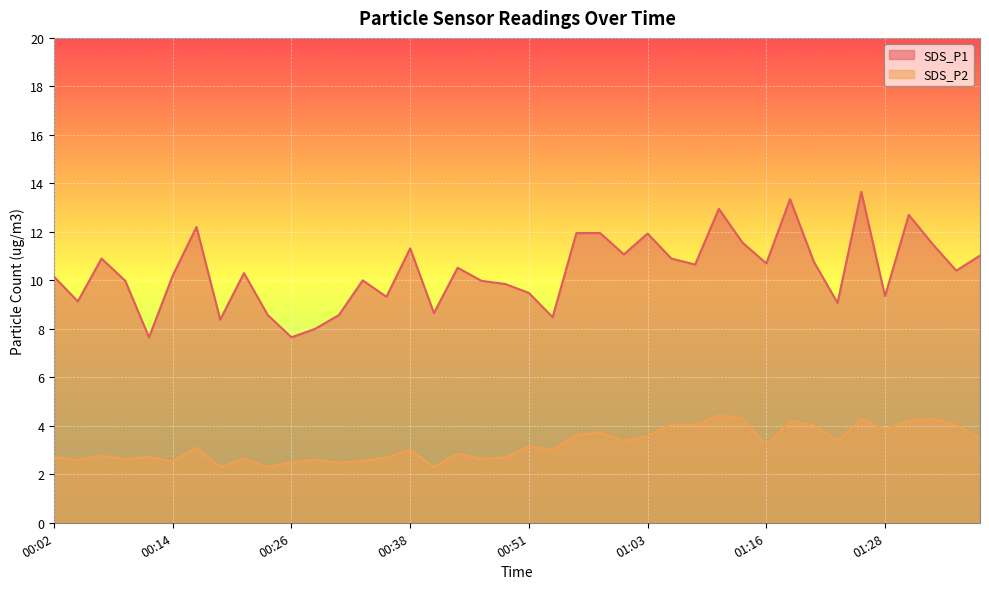

What is the value of the SDS_P2 point at the 11th from the left?

2.5